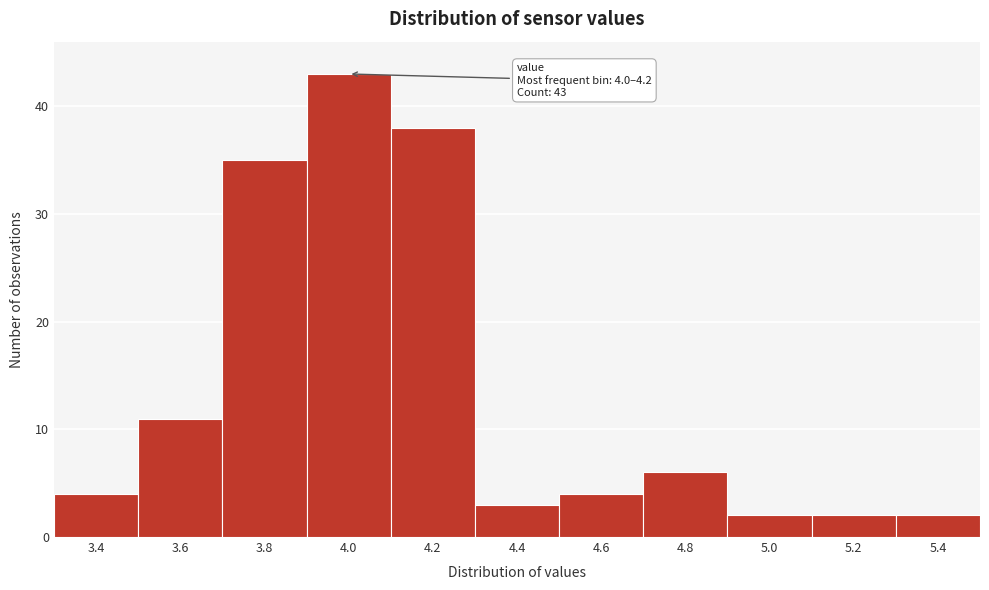

Reading left to right, extract all data points from this chart.

3.4=4	3.6=11	3.8=35	4.0=43	4.2=38	4.4=3	4.6=4	4.8=6	5.0=2	5.2=2	5.4=2